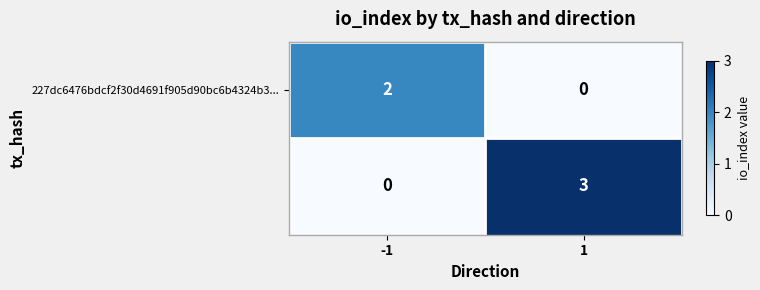

What is the total value across all series at 1?

3